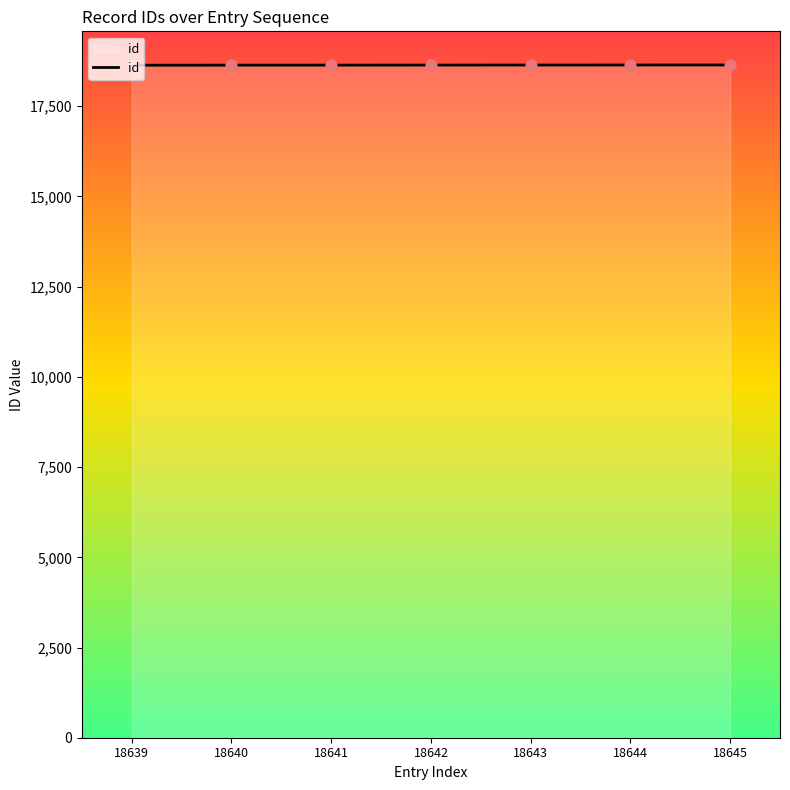

What is the change in value from 18639 to 18643?

+4